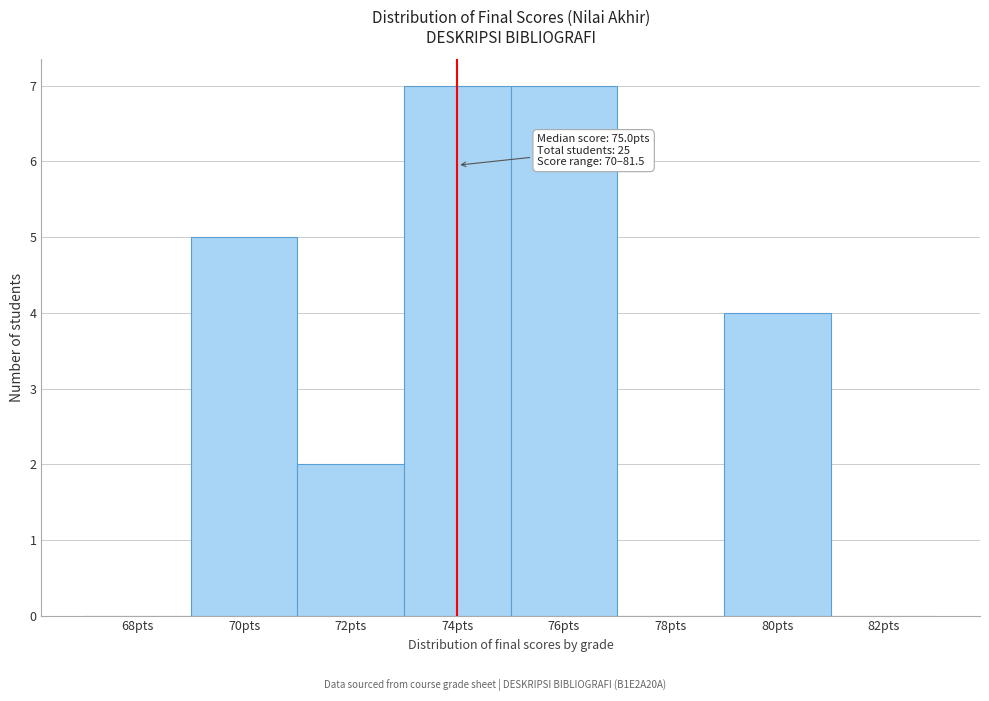

Reading left to right, list all the values displayed in this chart.

68pts=0	70pts=5	72pts=2	74pts=7	76pts=7	78pts=0	80pts=4	82pts=0